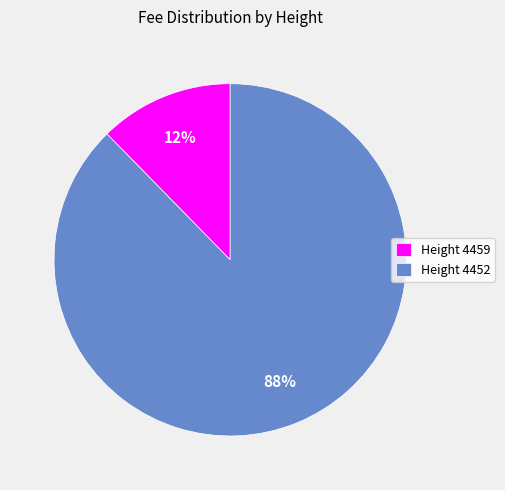

The Height 4459 slice represents 12% of the pie. True or false?

True